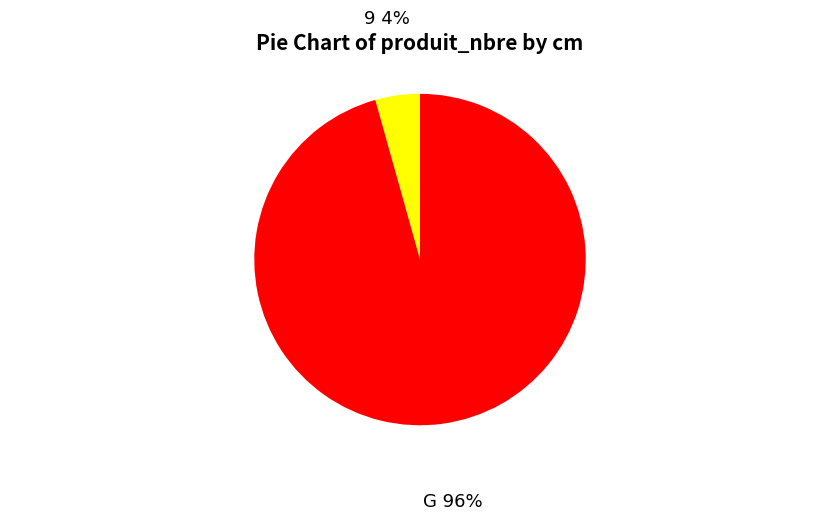

What is the ratio of the value at G to the value at 9?

22.0